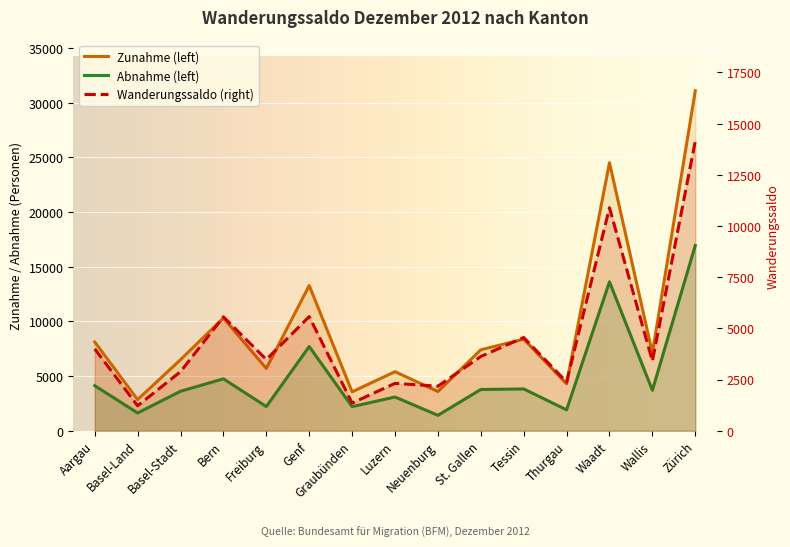

What is the highest value of the Zunahme series?

31085